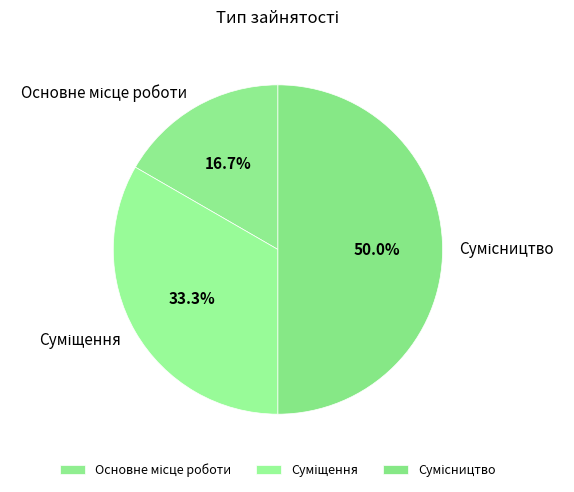

Does any single category account for the majority?

No